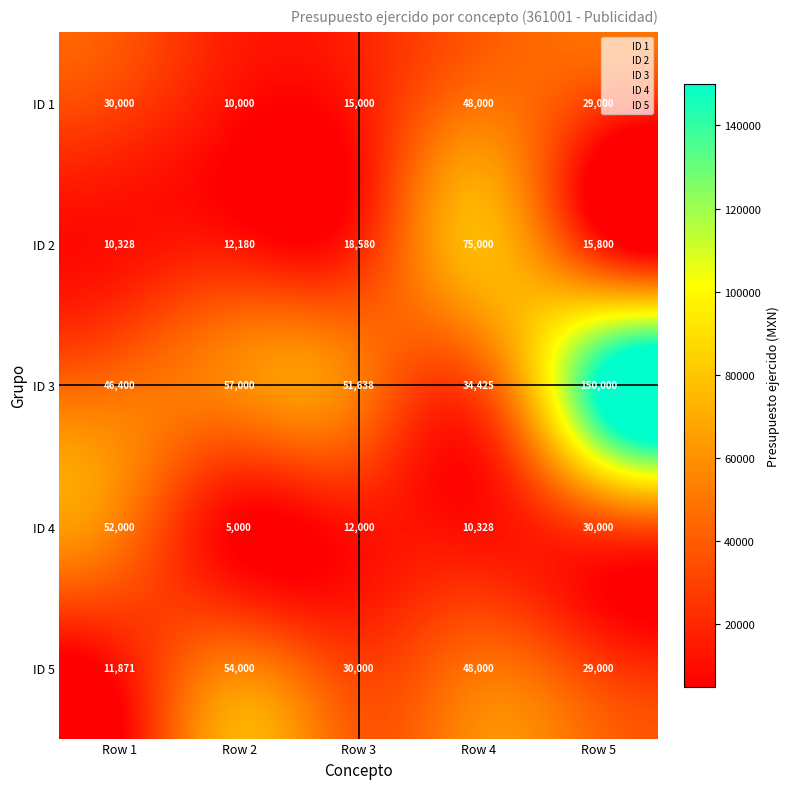

The value of ID 5 at Row 2 is 27754. True or false?

False